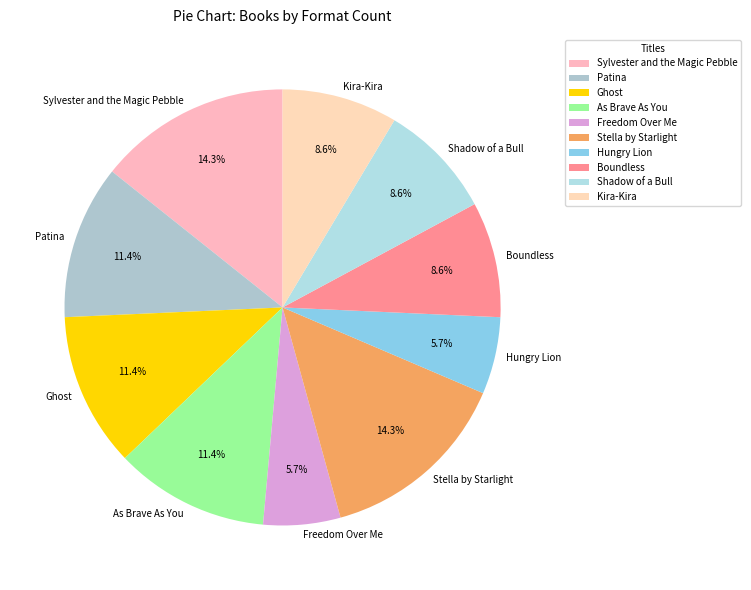

To the nearest percent, what portion does Ghost represent?

11%